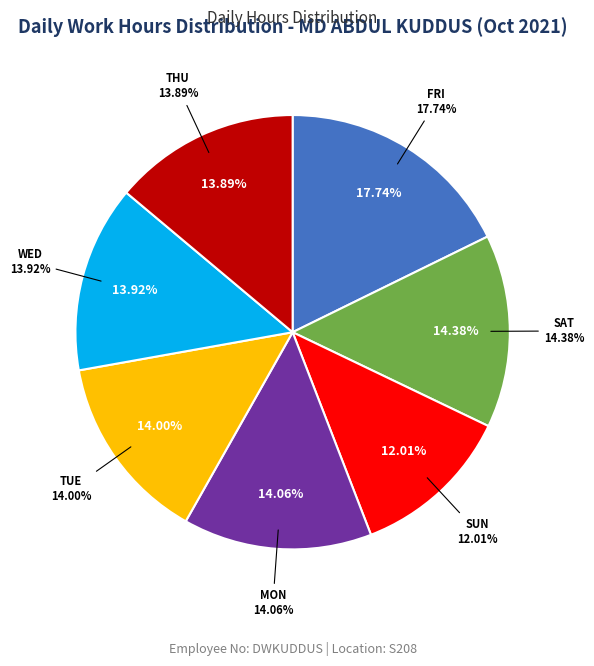

Is Mon the majority of the pie?

No